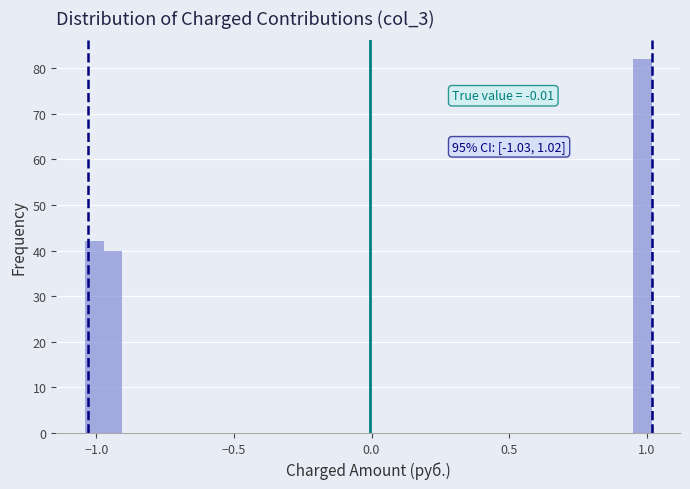

Read against the x-axis, roughly where is the centre of the tallest bar?

1.00